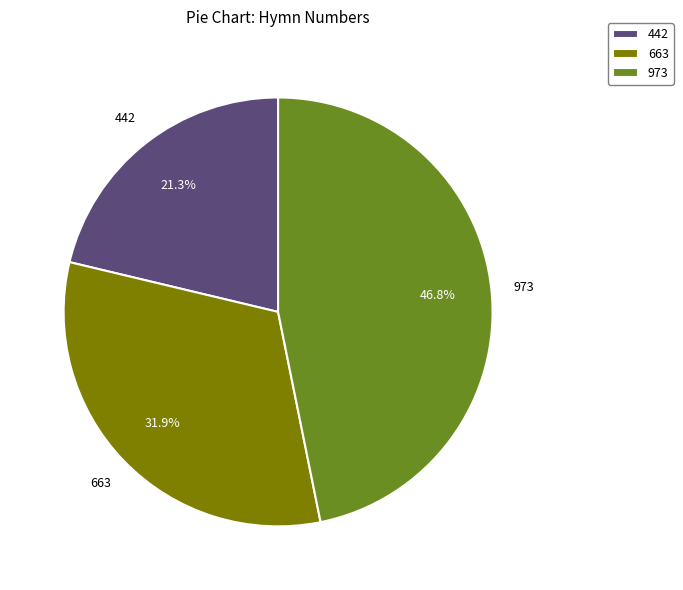

Count the number of slices in the pie.

3